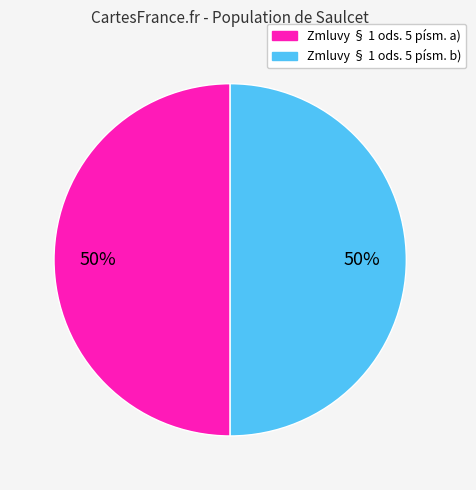

How many slices are in this pie chart?

2